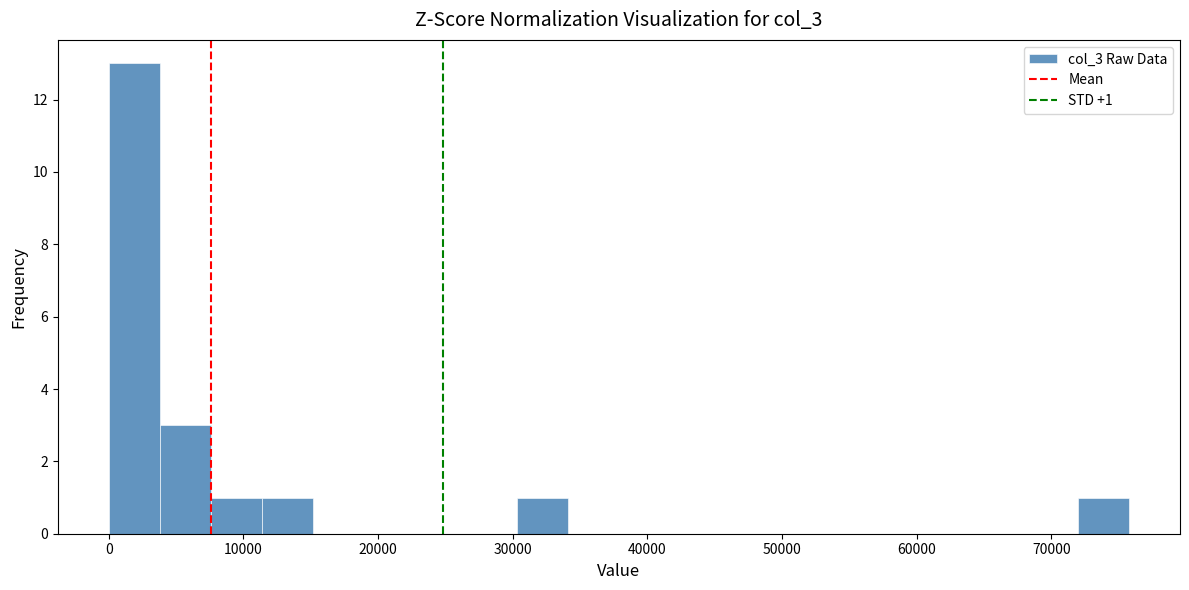

Around what value on the x-axis is the tallest bar? Give the approximate position of its centre, as read against the axis.

2000